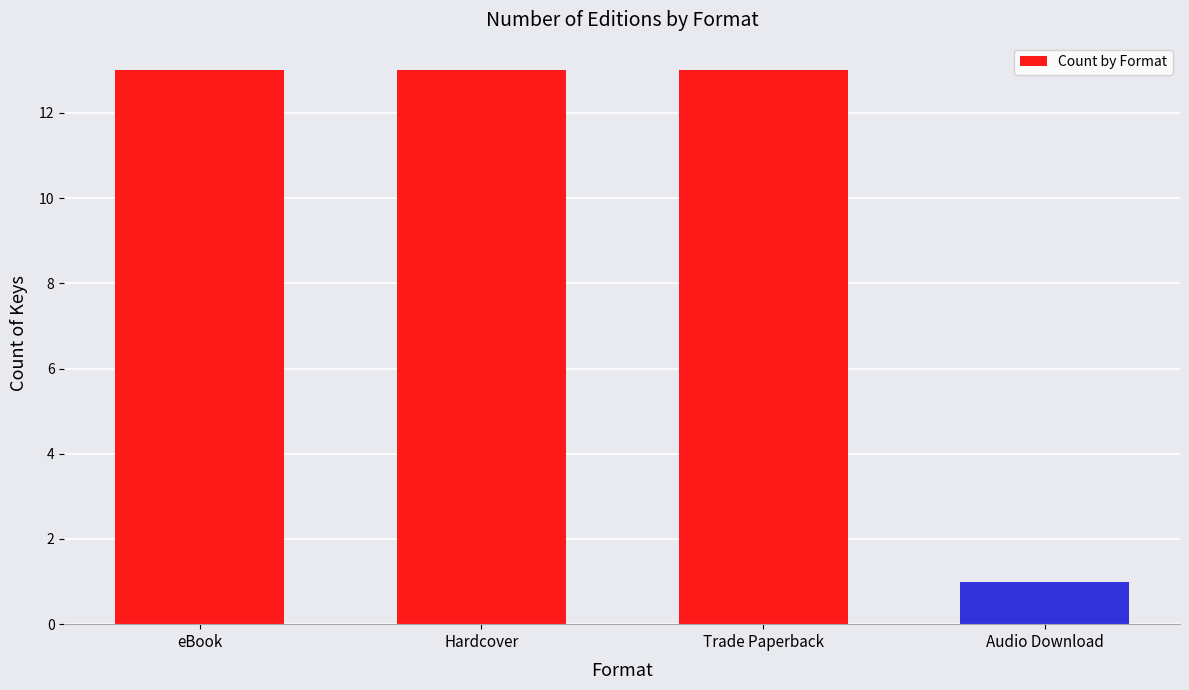

Reading right to left, transcribe all the data shown in this chart.

1	13	13	13